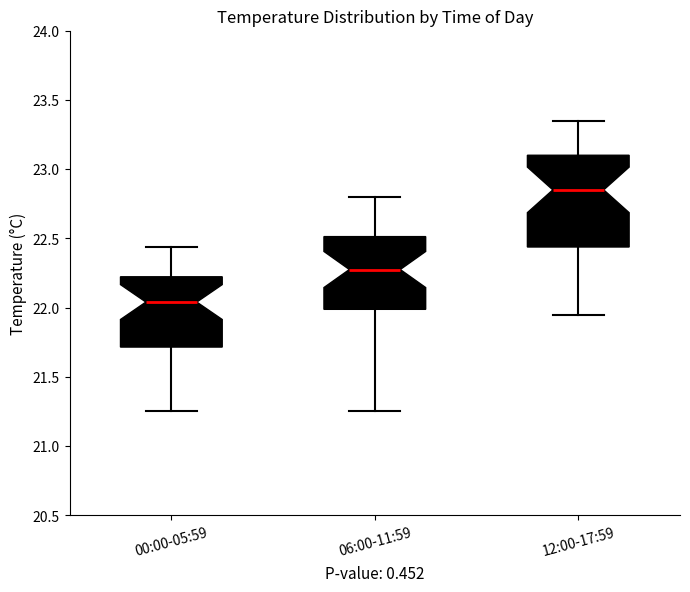

Where is the lower edge of the box for 00:00-05:59 on the y-axis? The values are not printed on the chart, so give them approximately, as read against the axis.

21.70